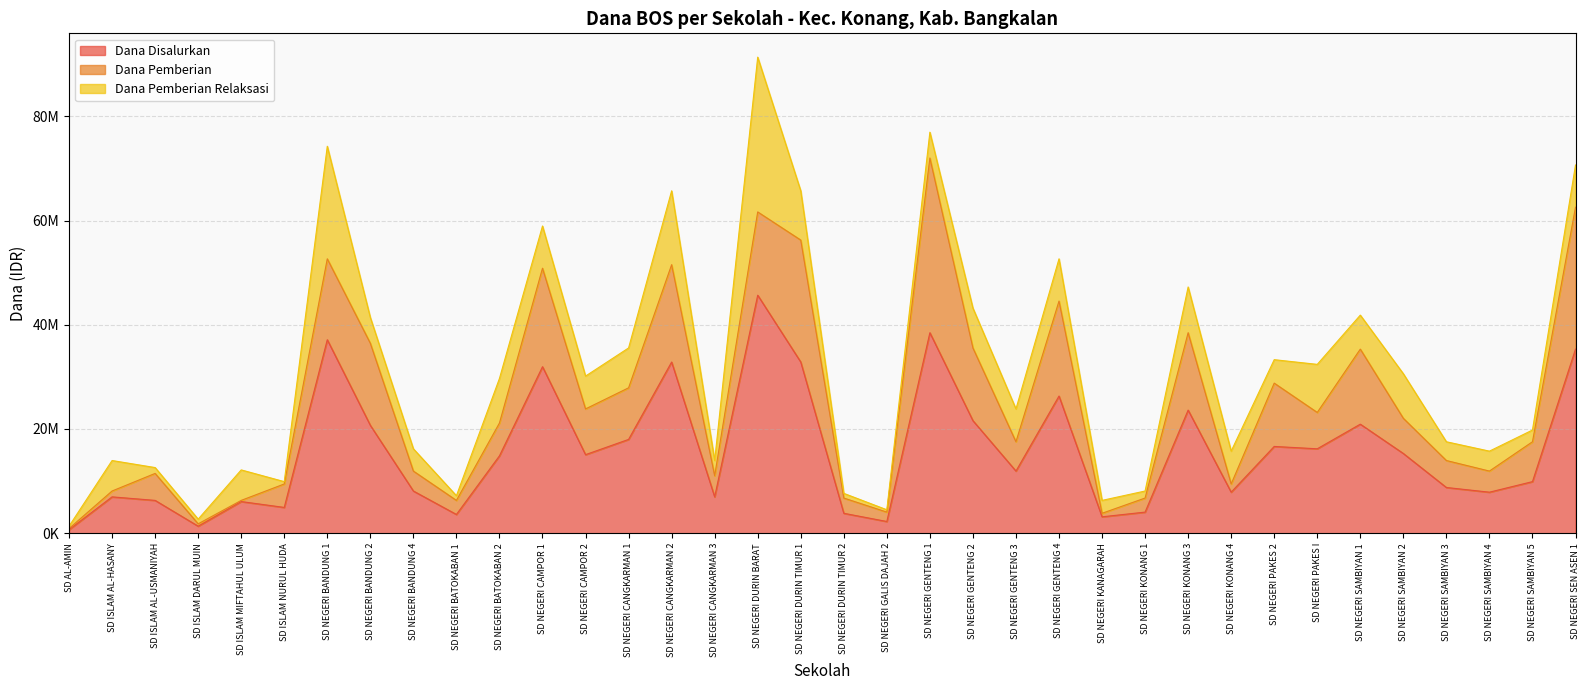

True or false: Dana Pemberian has more than 0 interior local peaks.

True